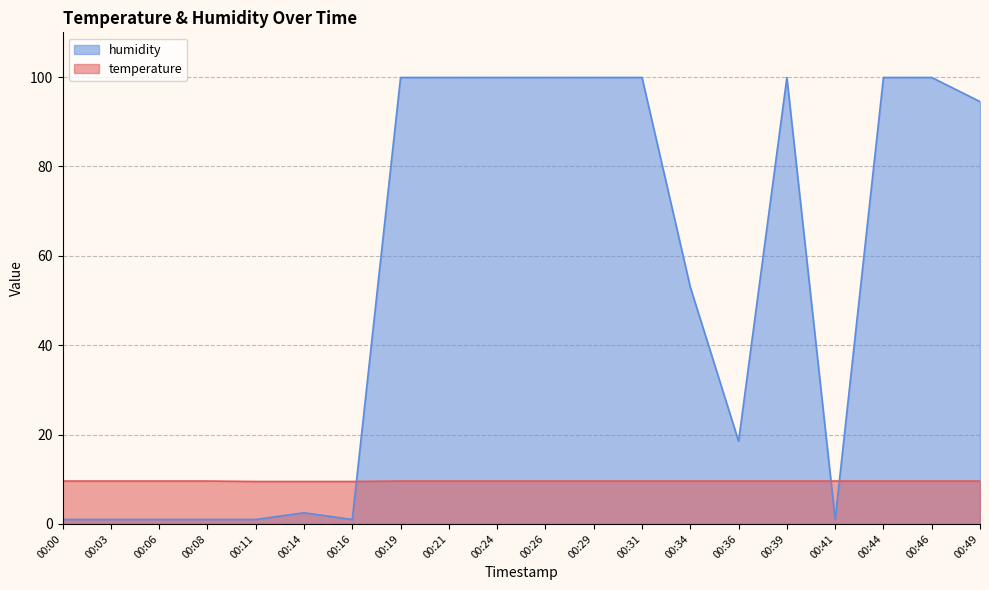

What are all the series names shown in the legend?

humidity, temperature